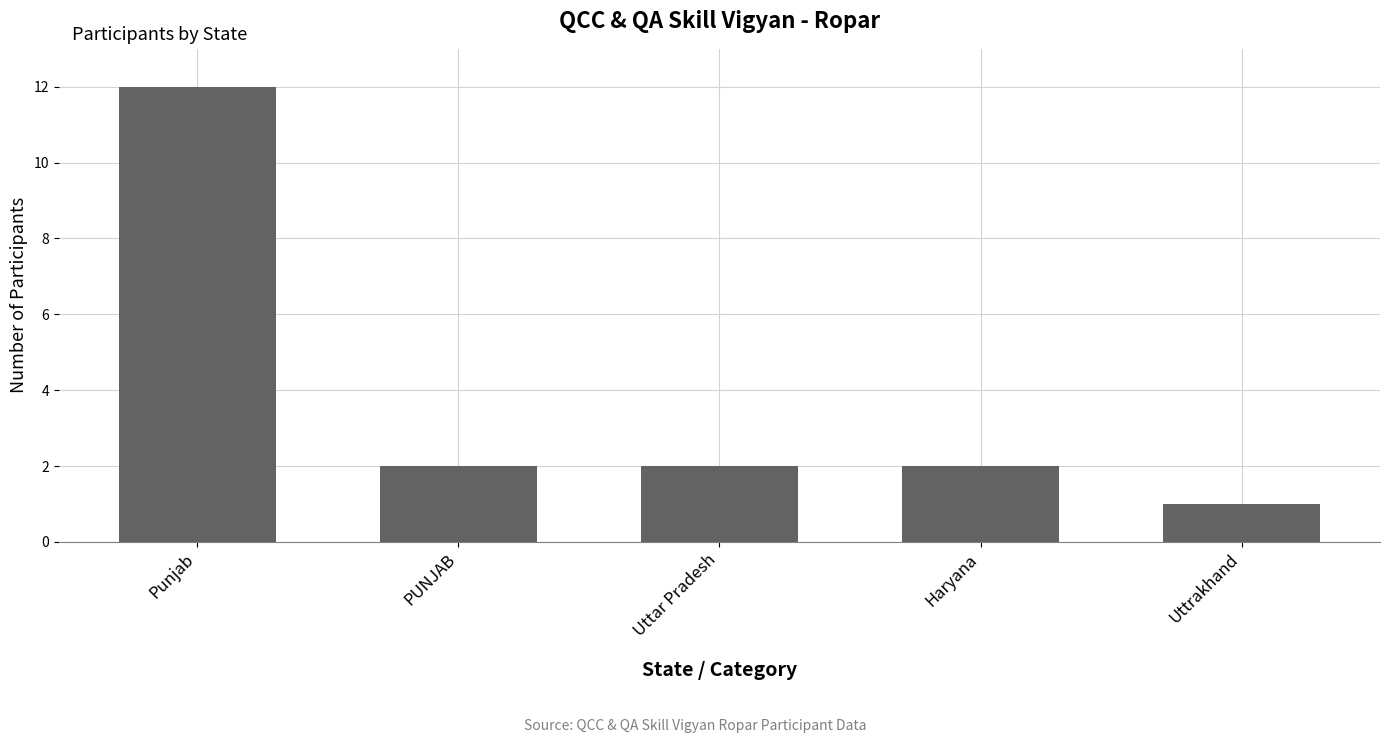

Reading left to right, list all the values displayed in this chart.

12	2	2	2	1